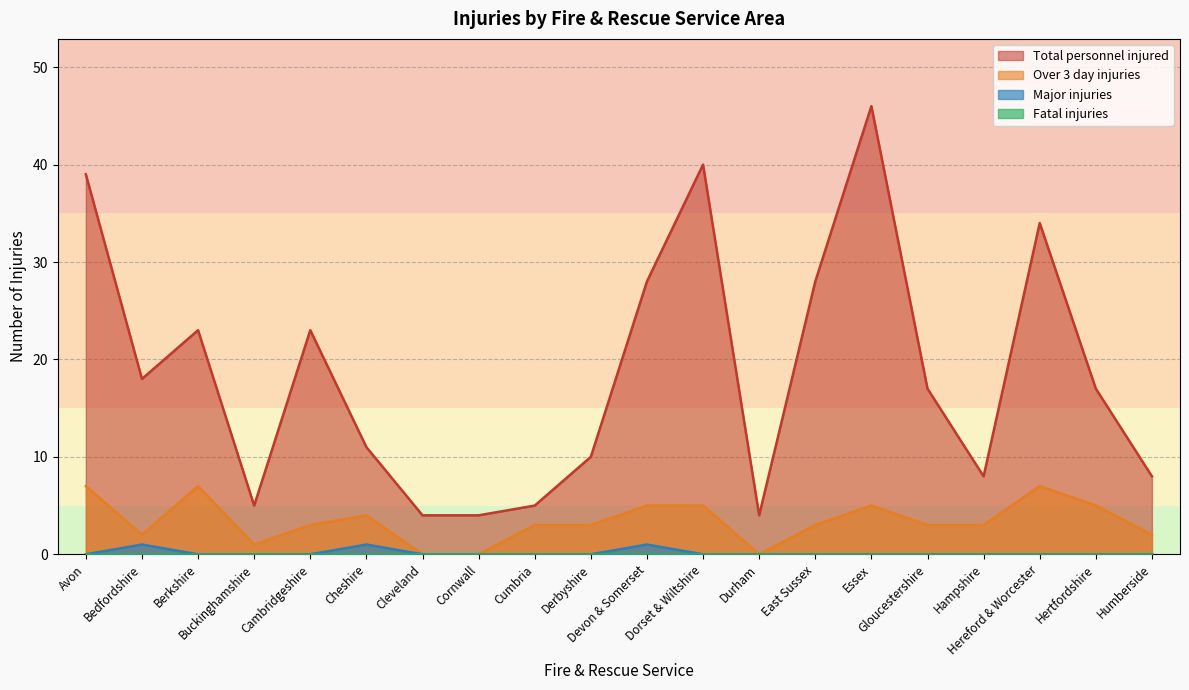

Does the chart display data point markers on the line(s)?

No